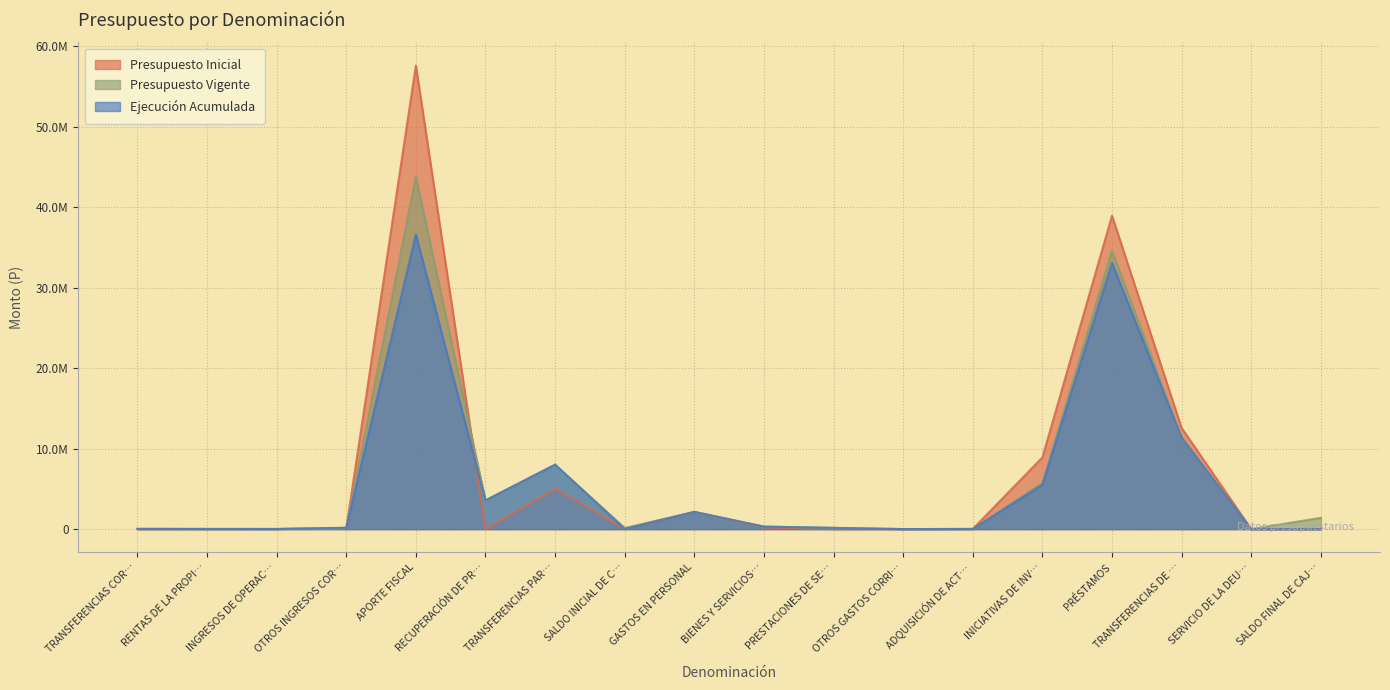

What are all the series names shown in the legend?

Presupuesto Inicial, Presupuesto Vigente, Ejecución Acumulada